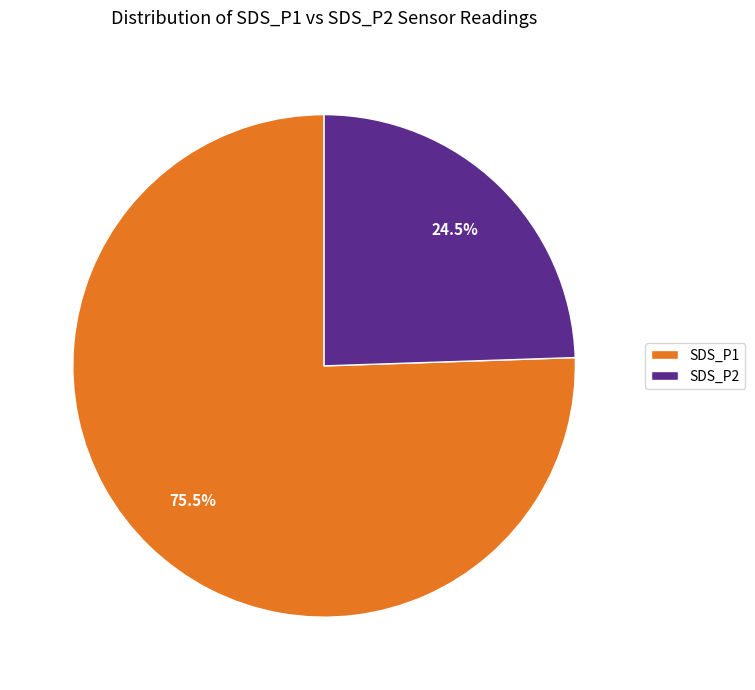

Is there a majority slice in this chart?

Yes